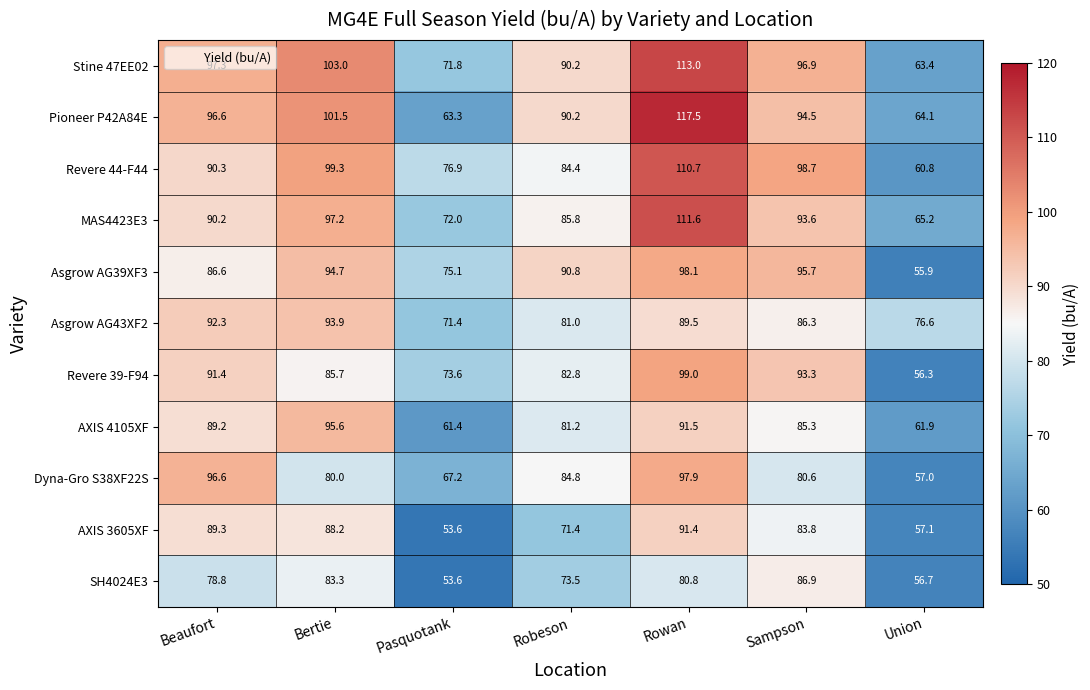

What is the sum of the MAS4423E3 values at Rowan and Robeson?

197.4